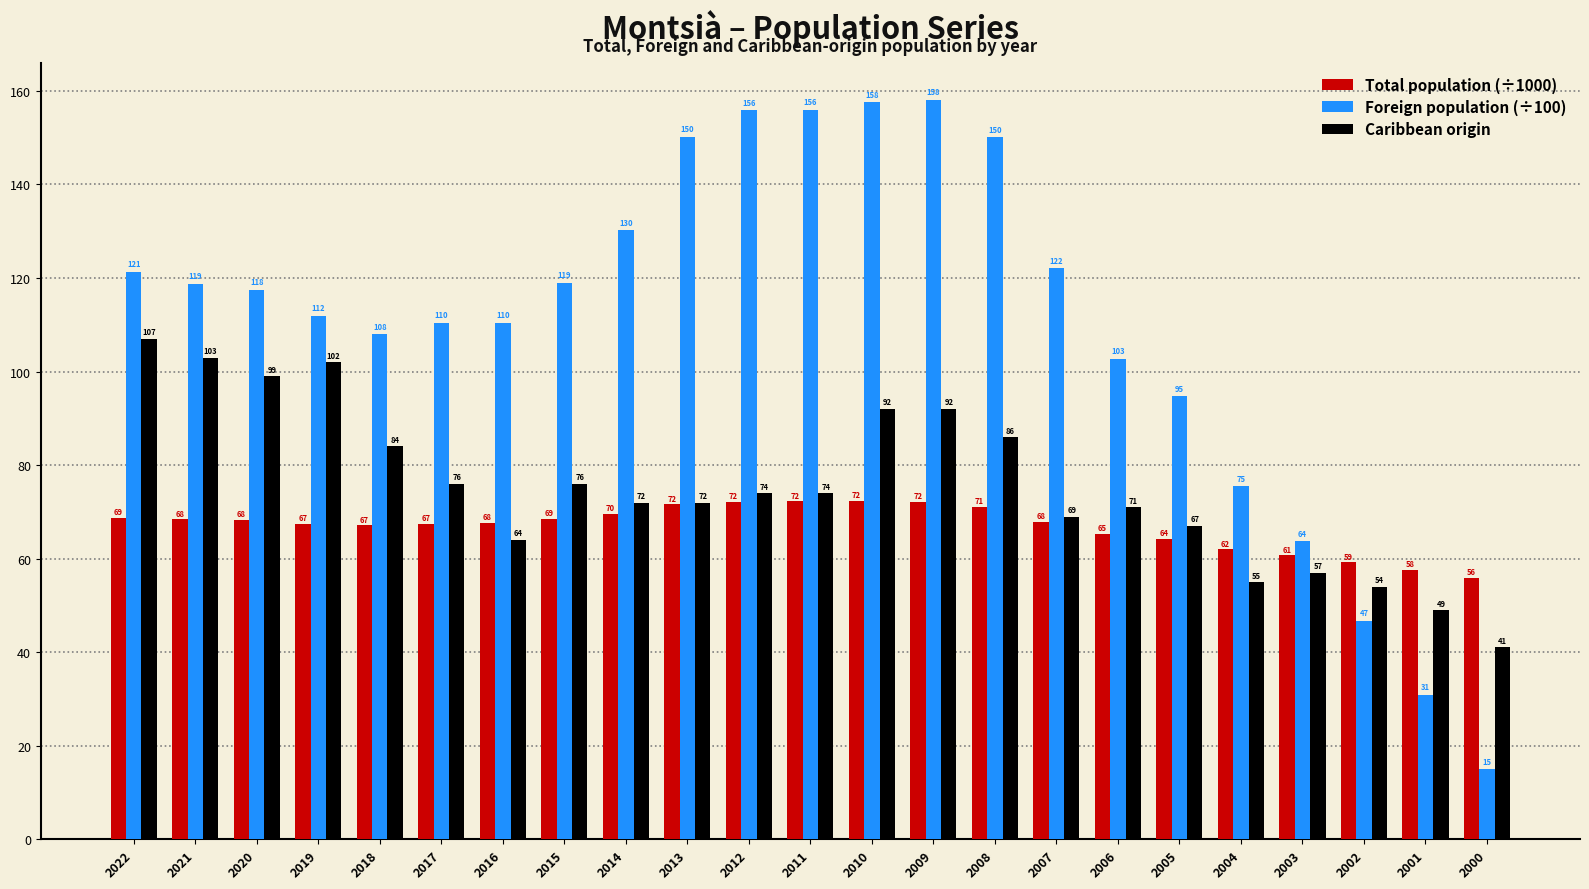

What is the minimum value shown in the chart?

15.0